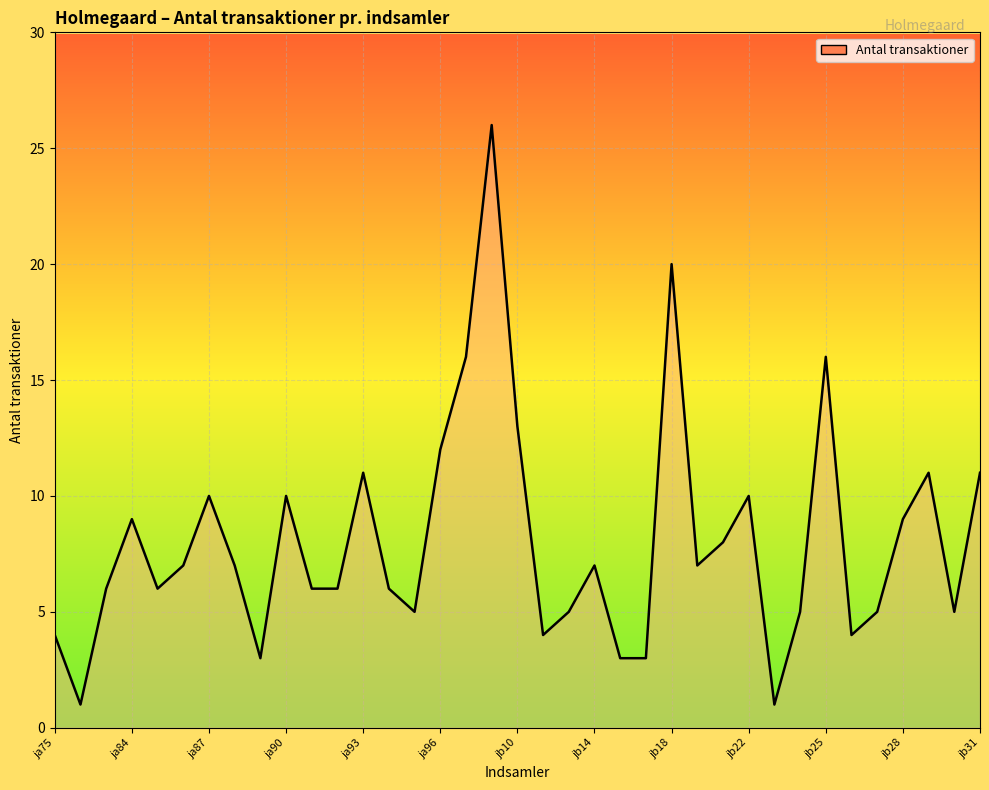

What is the difference between the maximum and minimum values?

25